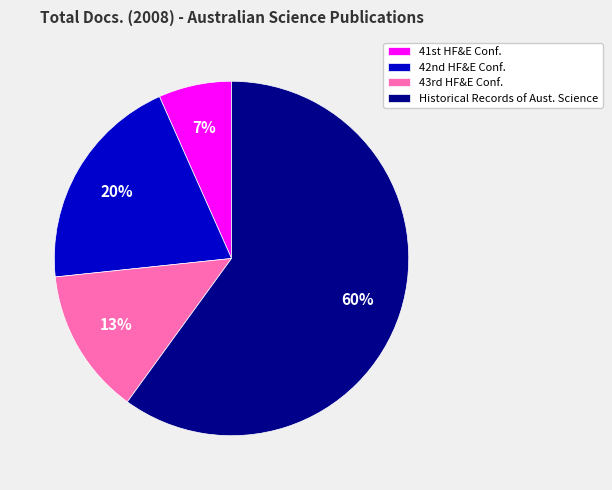

Is there any slice that represents more than half of the pie?

Yes